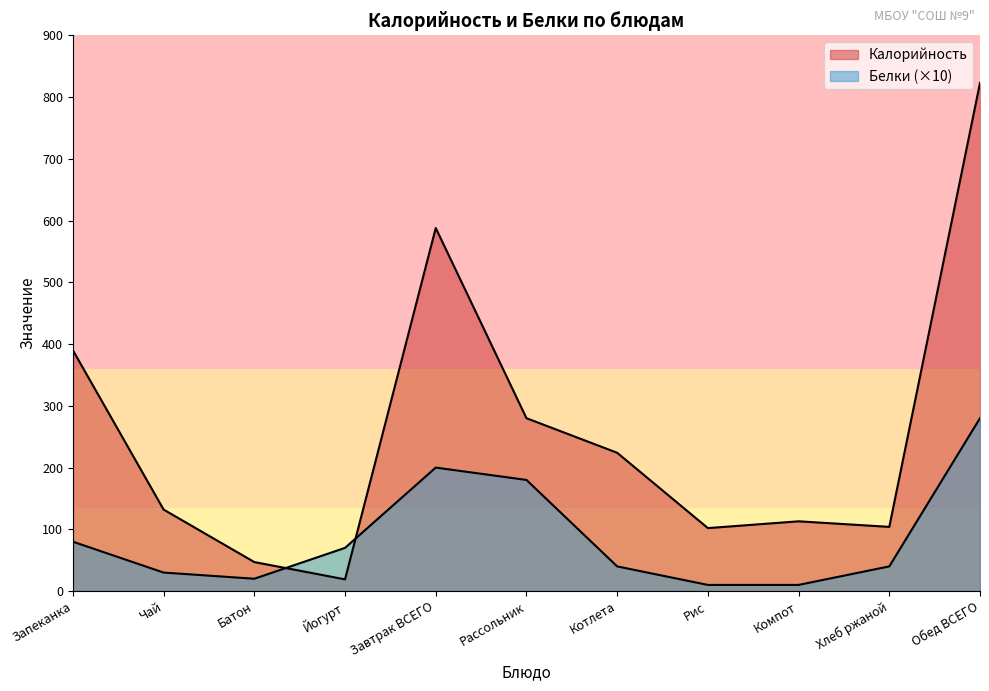

Which series has the widest spread of values?

Калорийность